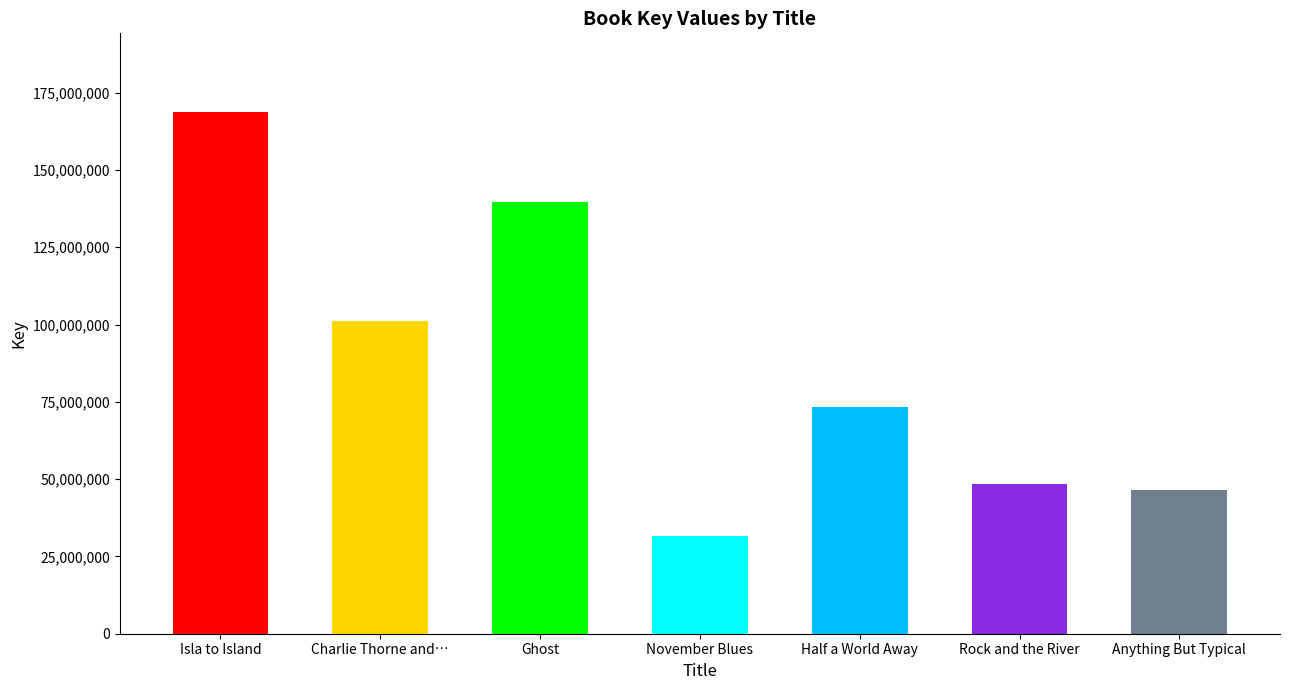

What is the approximate value at Rock and the River, to the nearest 50?

48551500